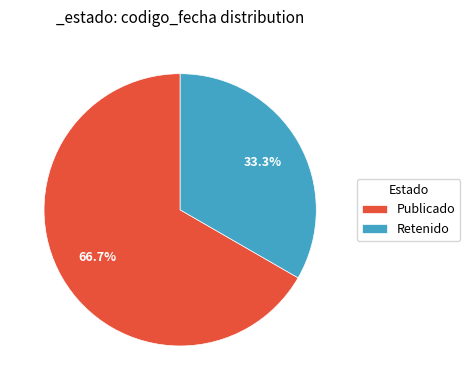

Is there a majority slice in this chart?

Yes